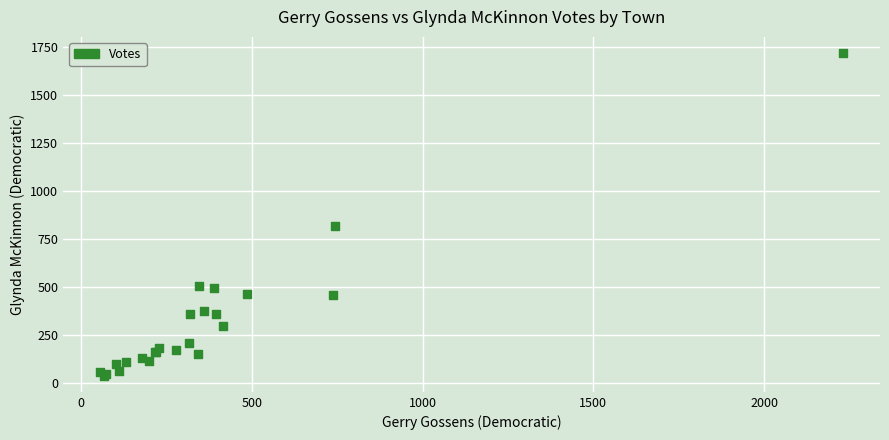

What Y value in the scatter plot is closest to 879?

819